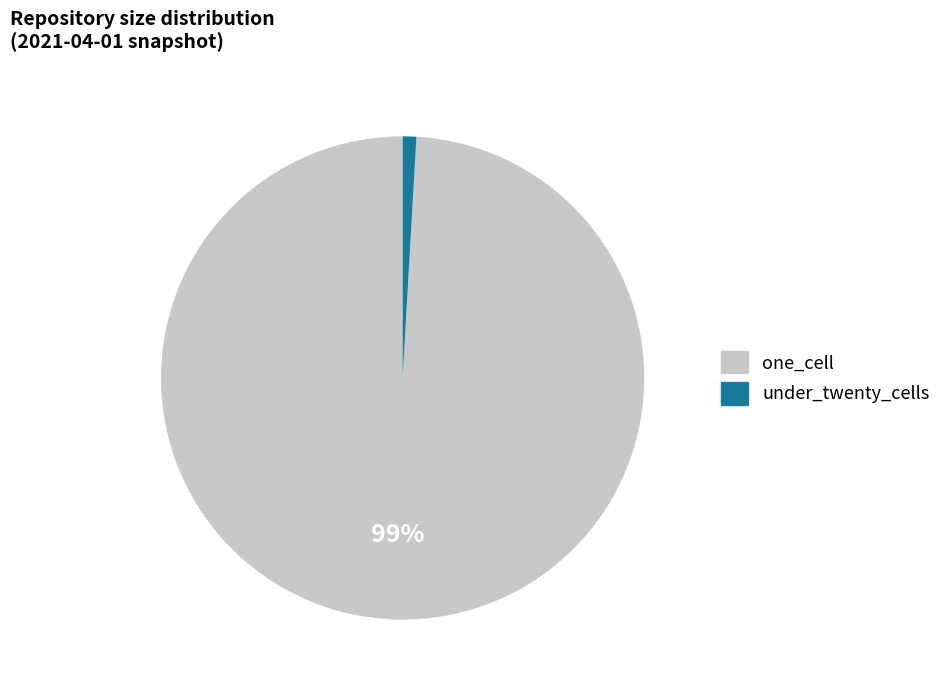

Does any single category account for the majority?

Yes